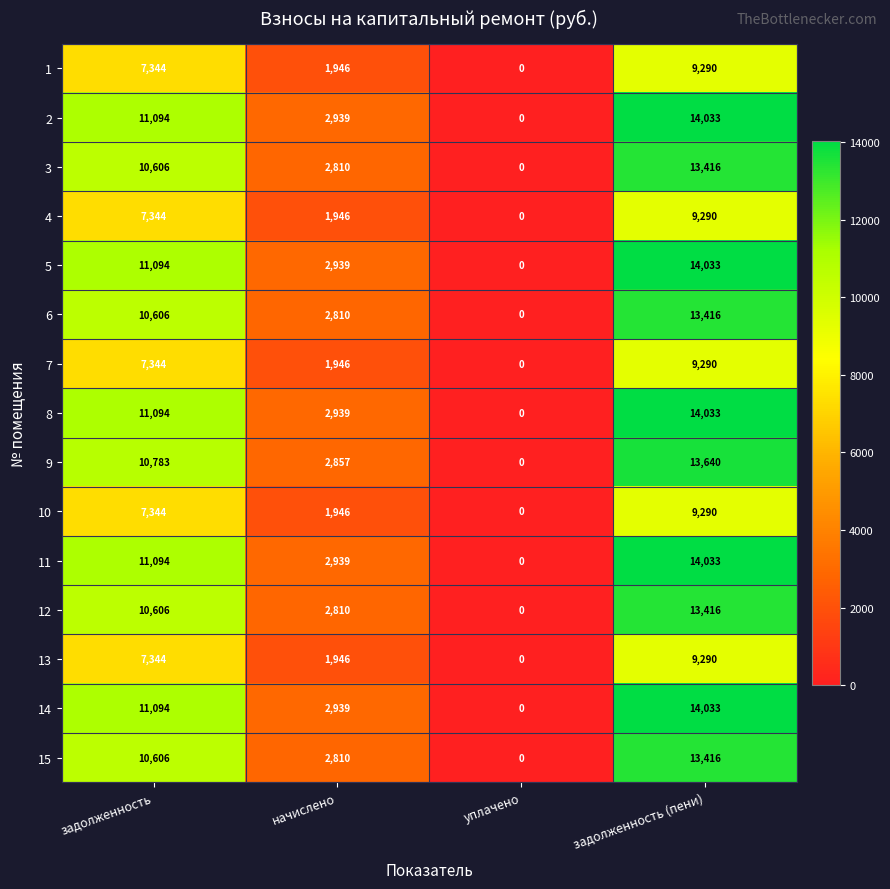

At which category is the sum across all series the highest?

задолженность (пени)